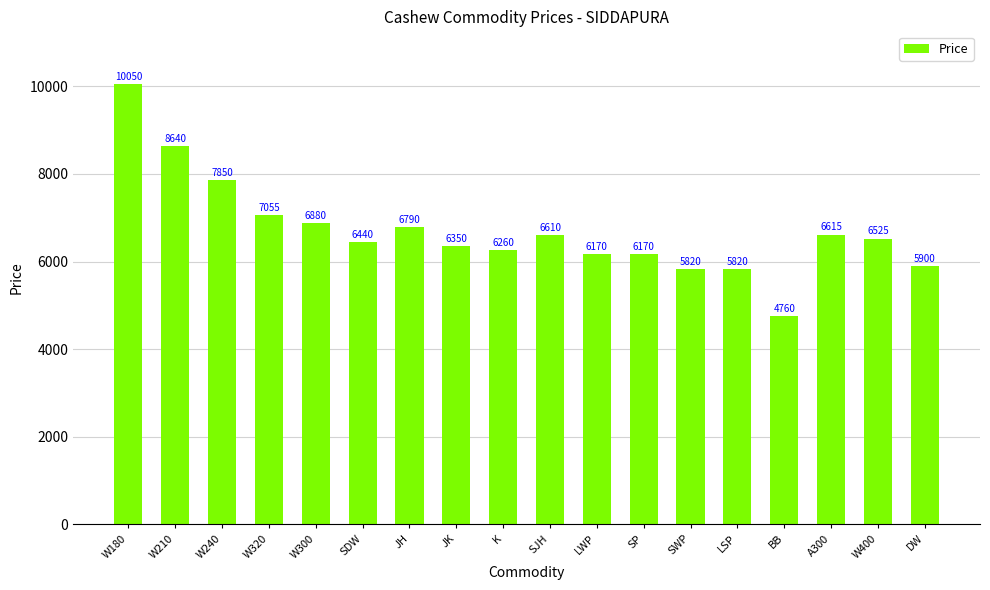

Reading left to right, what are all the values shown in this chart?

10050	8640	7850	7055	6880	6440	6790	6350	6260	6610	6170	6170	5820	5820	4760	6615	6525	5900